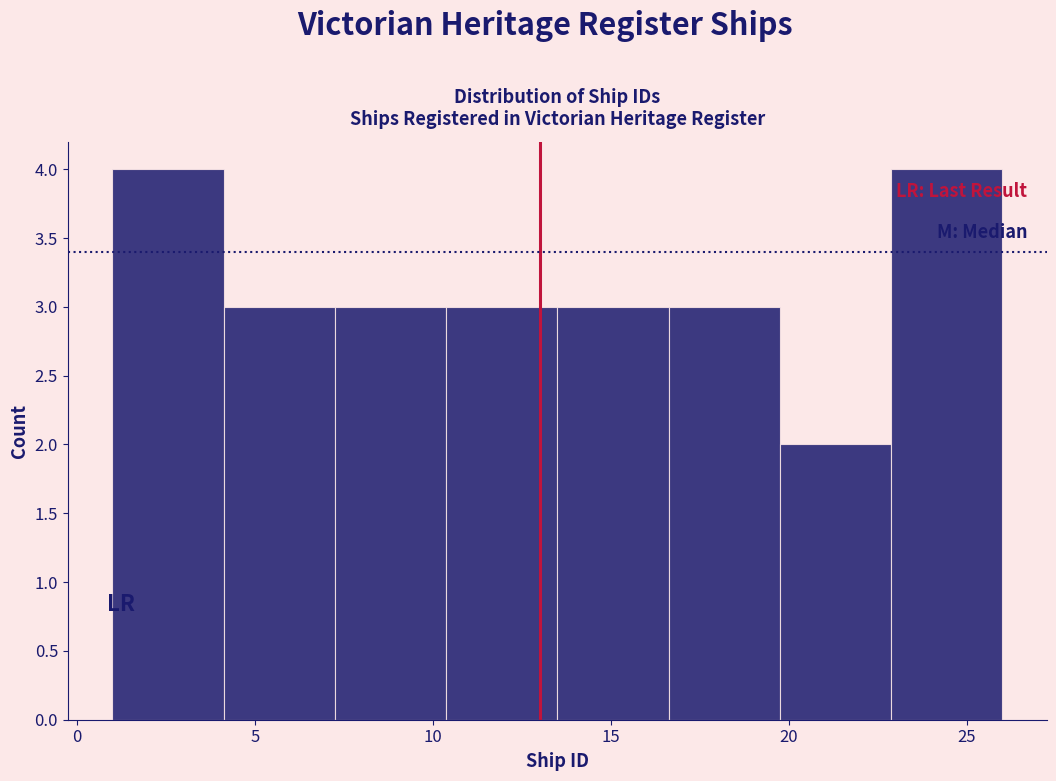

Reading left to right, transcribe this chart: for each bar, give the range it covers on the x-axis and its height. Neither the bar edges nor the heights are printed on the chart, so give them approximately, as read against the axes.

1.0 to 4.0: 4
4.0 to 7.5: 3
7.5 to 10.5: 3
10.5 to 13.5: 3
13.5 to 16.5: 3
16.5 to 20.0: 3
20.0 to 23.0: 2
23.0 to 26.0: 4